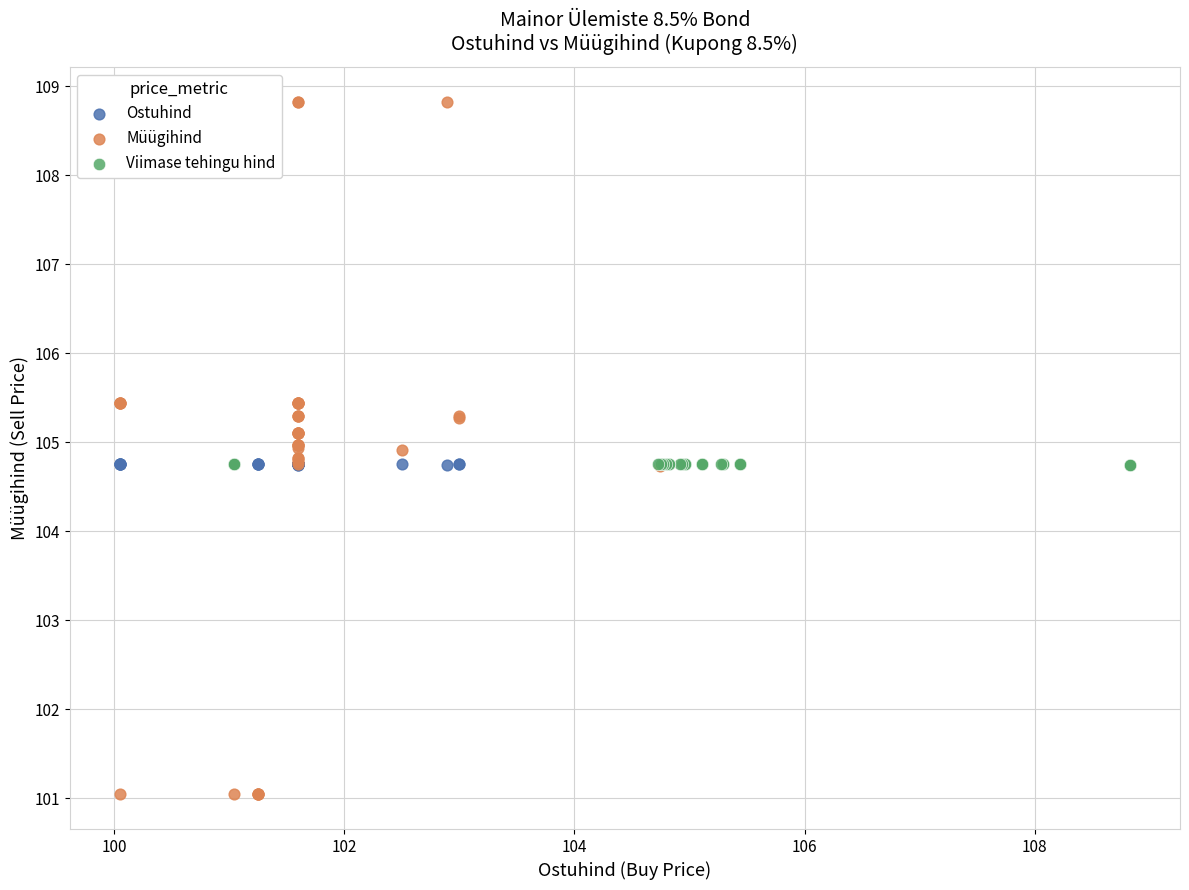

Which series has the largest Y range (max minus min)?

Müügihind